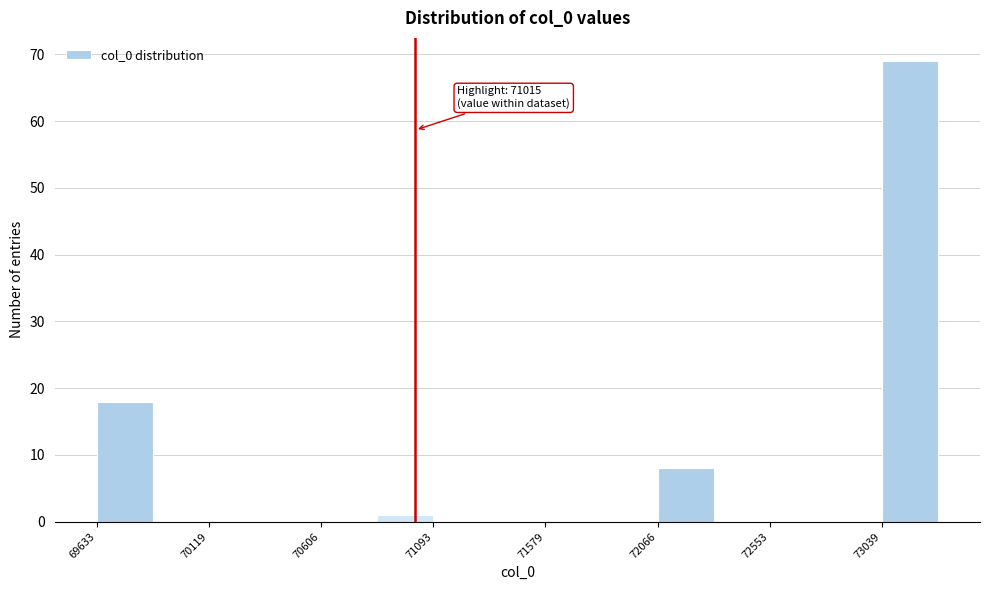

Which range on the x-axis has the tallest bar?

73050 to 73300